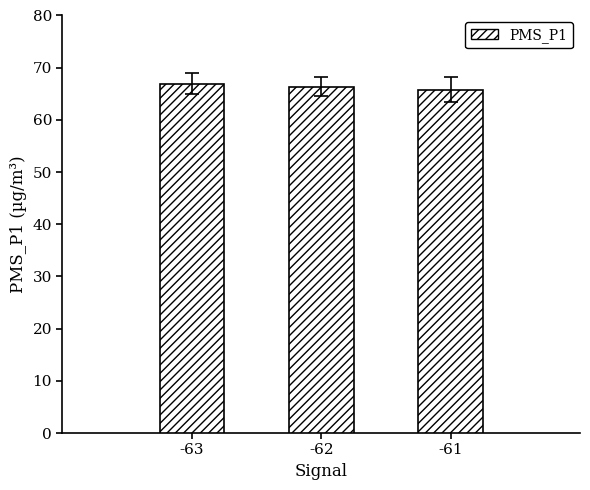

What is the ratio of the value at -61 to the value at -62?

1.0